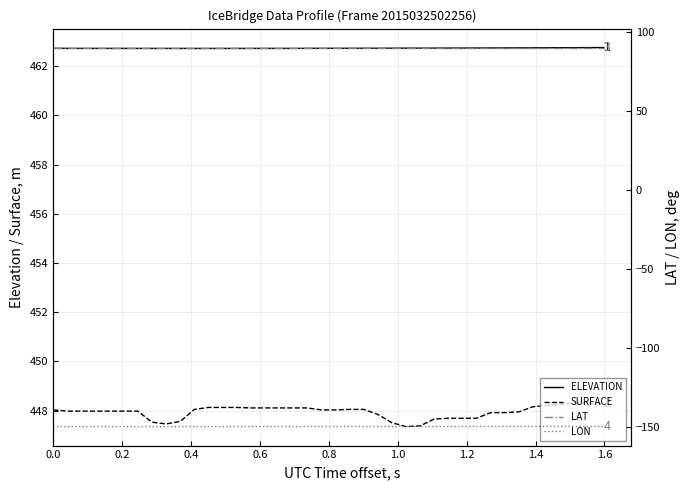

True or false: SURFACE and ELEVATION intersect in this chart.

False